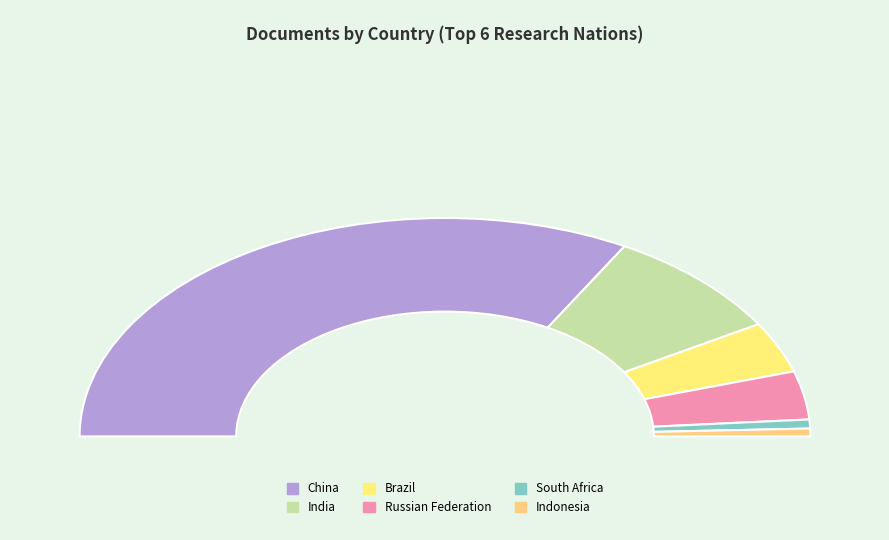

How many segments does this pie chart have?

6